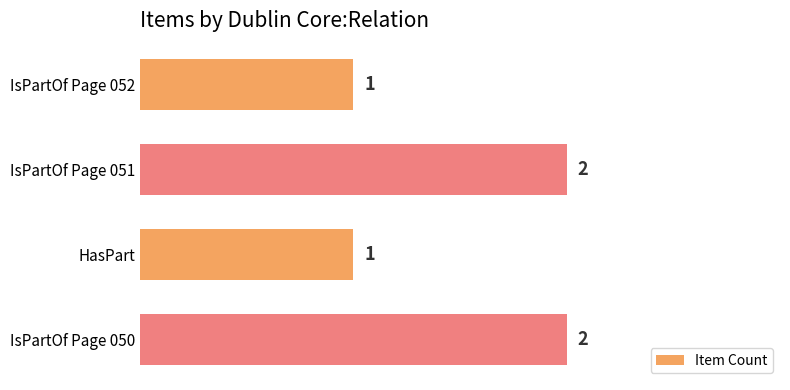

The value at HasPart is 1. True or false?

True